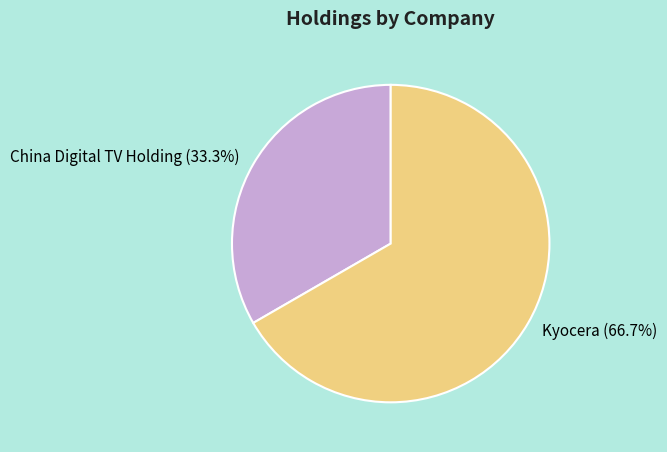

Rank the categories by value from lowest to highest.

China Digital TV Holding, Kyocera